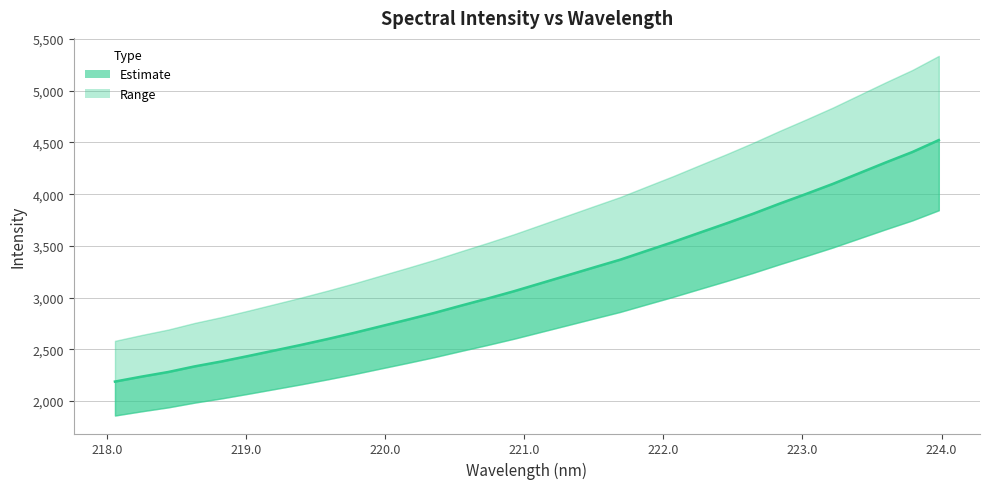

How many lines are shown in the chart?

1